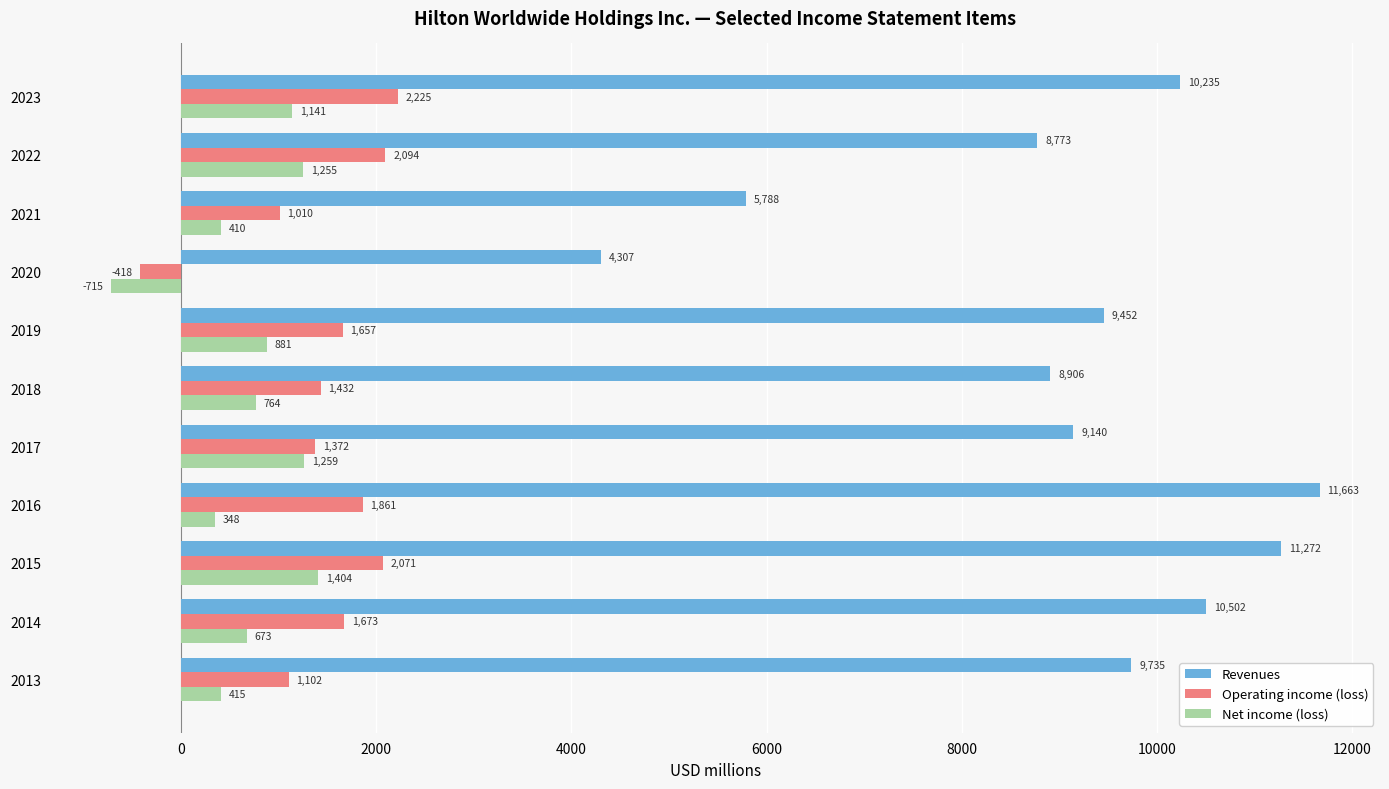

What are all the series names shown in the legend?

Revenues, Operating income (loss), Net income (loss)